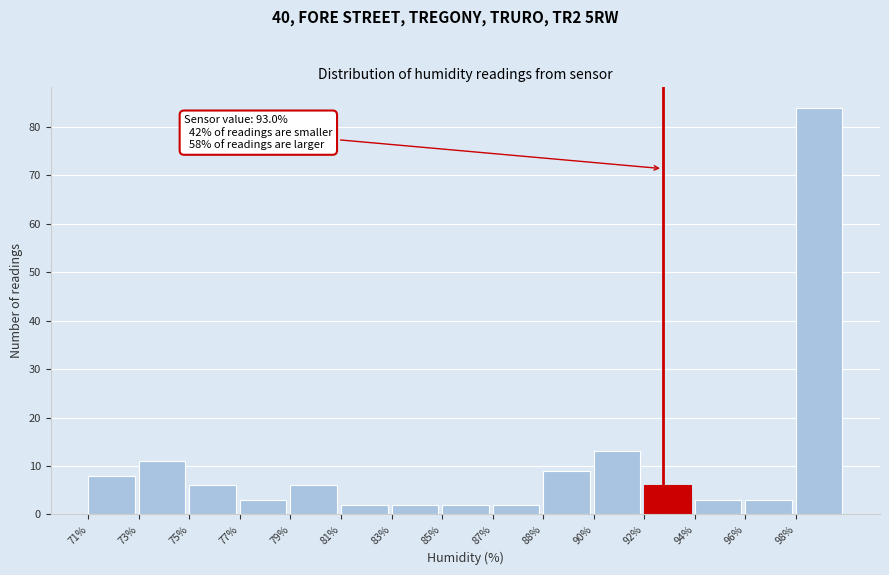

Reading left to right, what are all the values shown in this chart?

71%=8	73%=11	75%=6	77%=3	79%=6	81%=2	83%=2	85%=2	87%=2	88%=9	90%=13	92%=6	94%=3	96%=3	98%=84